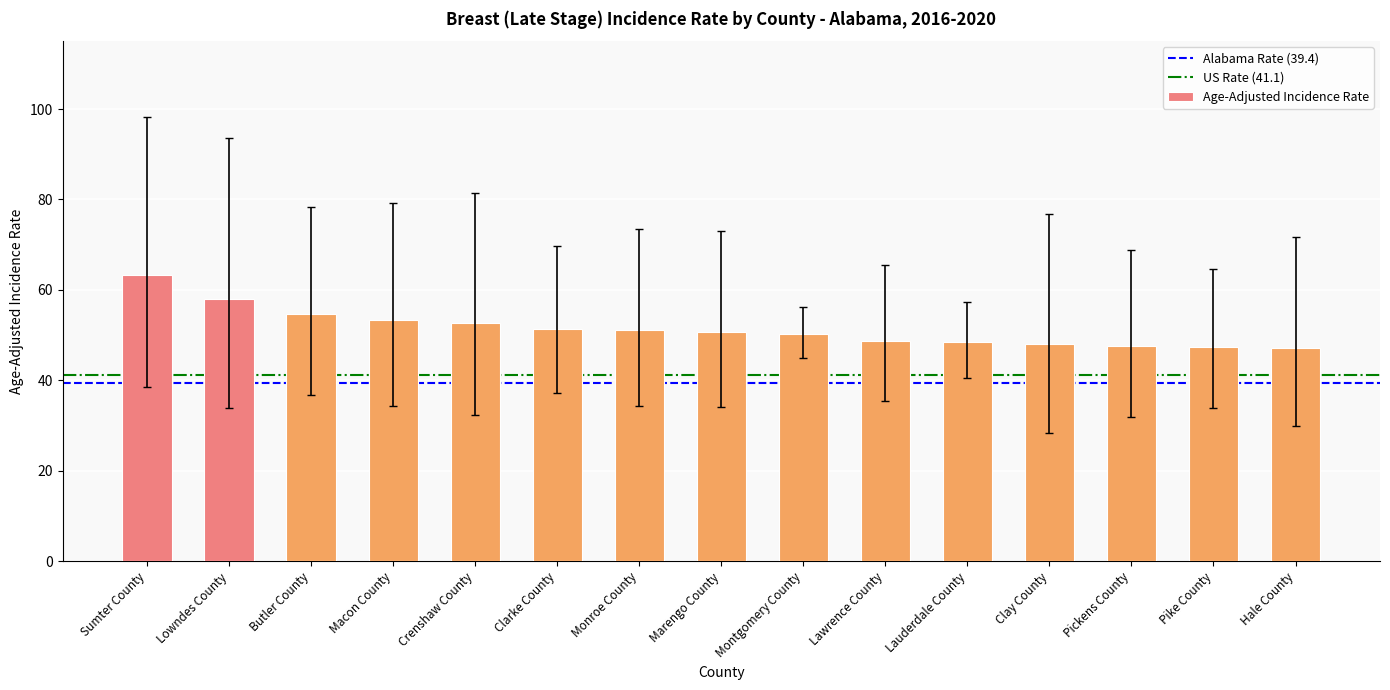

At which label does the data first exceed 50?

Sumter County